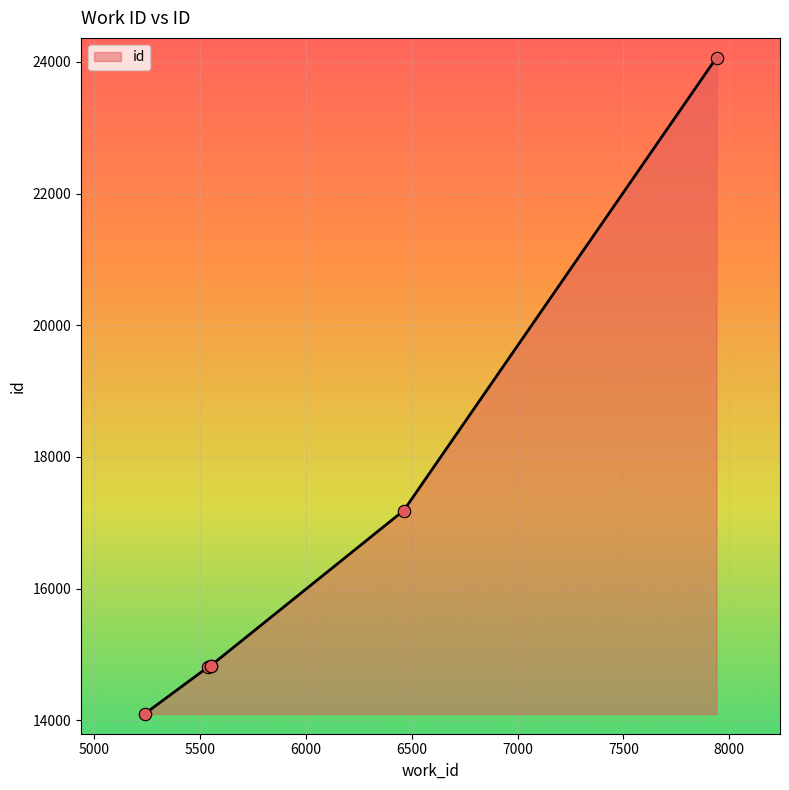

What is the change in value from 5550 to 7940?

+9235